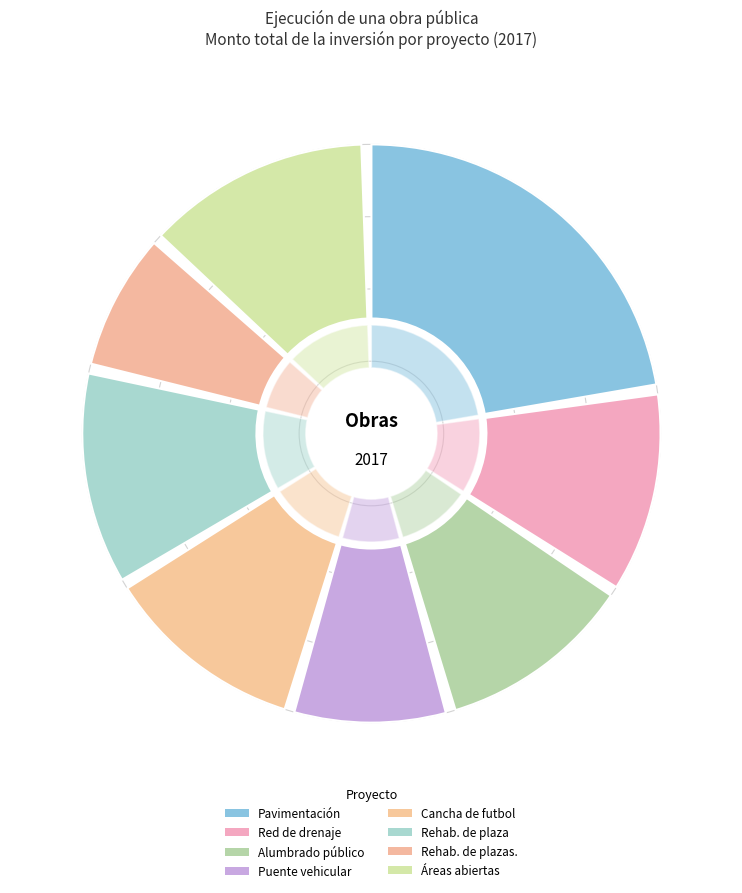

To the nearest percent, what portion does Rehabilitación de plaza represent?

12%